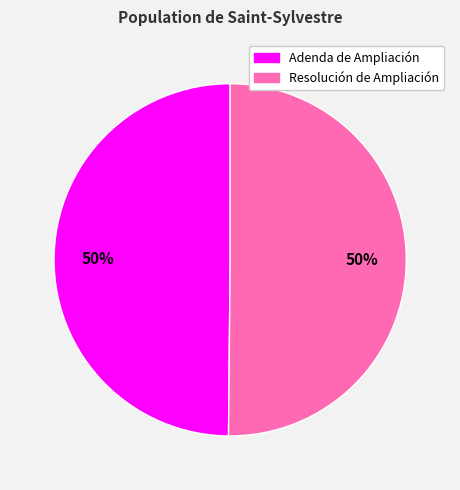

Approximately how many times larger is the value at Resolución de Ampliación compared to Adenda de Ampliación?

1.0